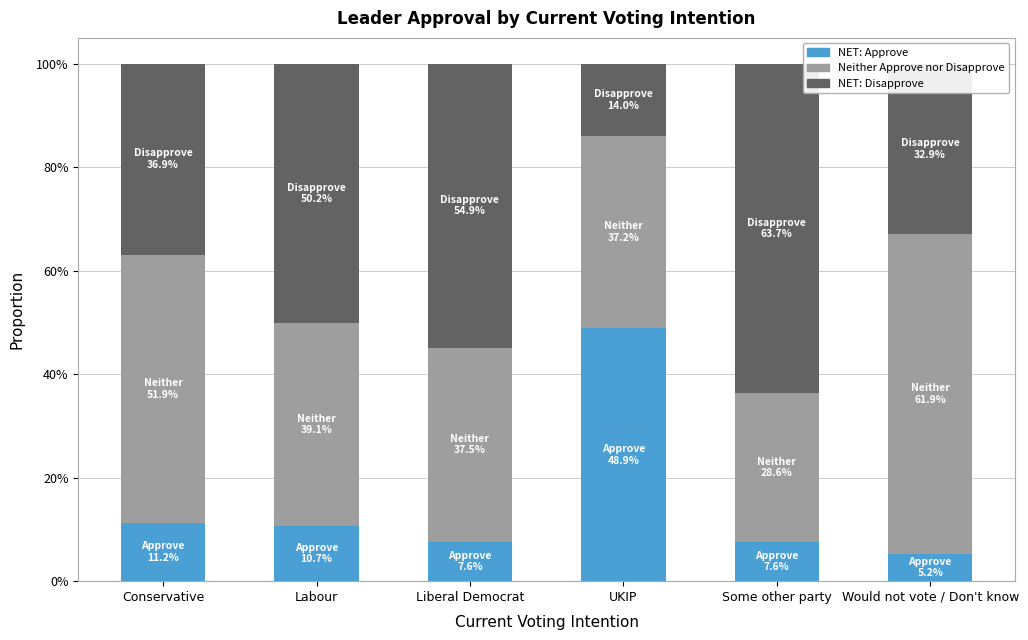

Are the bars grouped side by side (vs. stacked)?

No